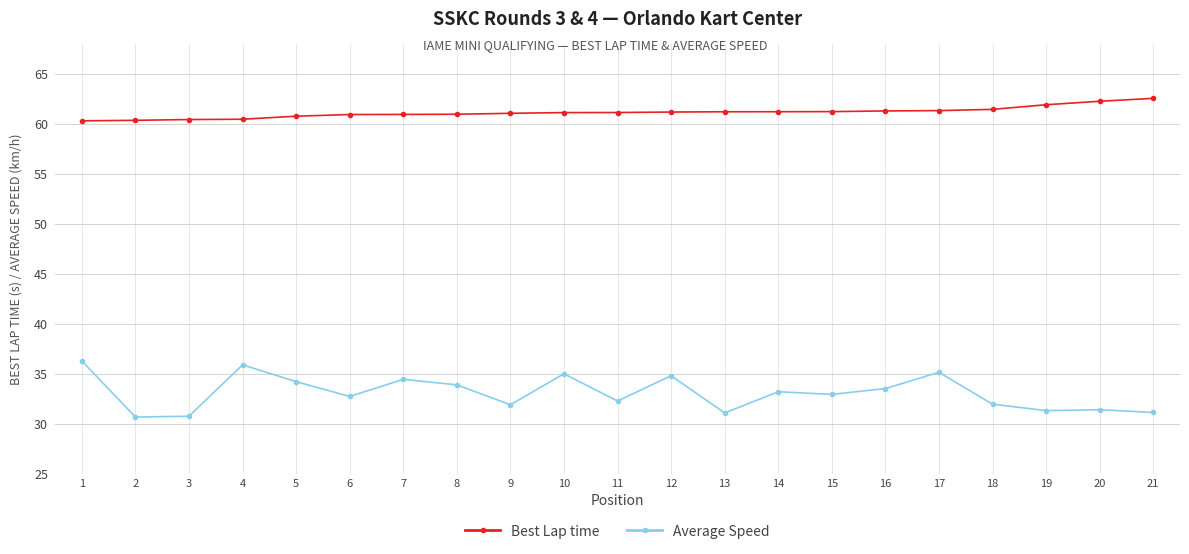

Does the chart display data point markers on the line(s)?

Yes